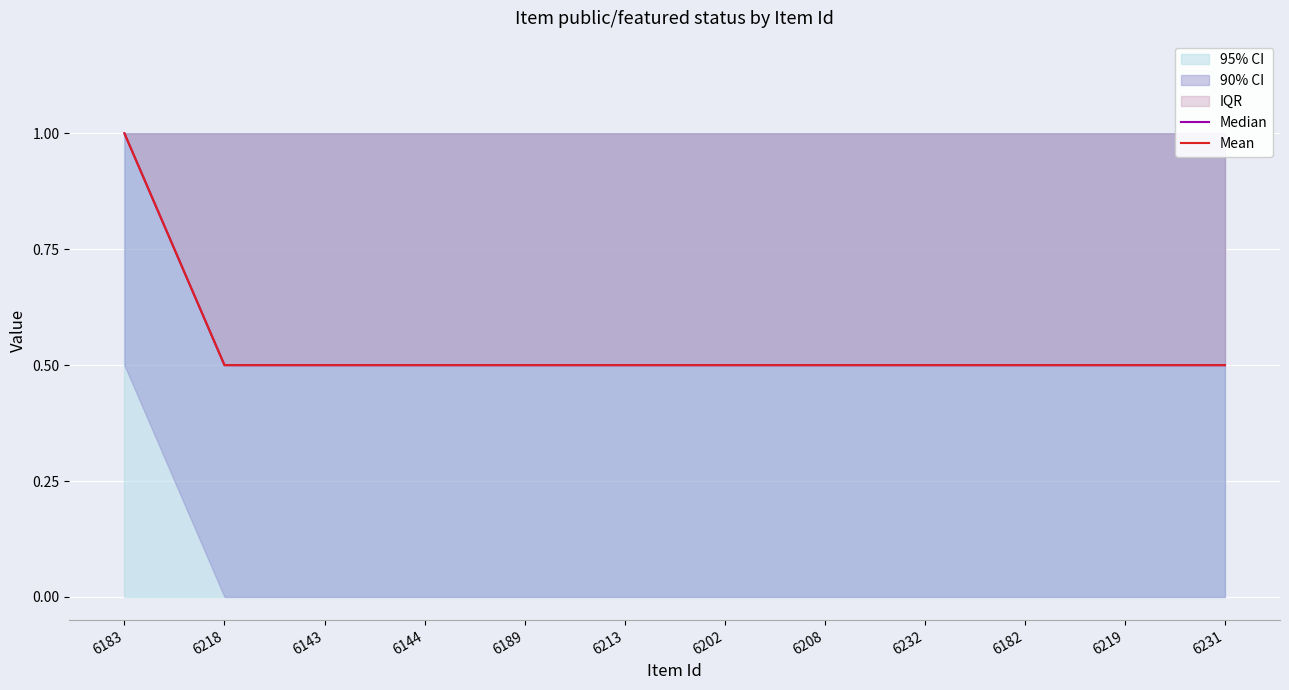

True or false: Median and Mean intersect in this chart.

False